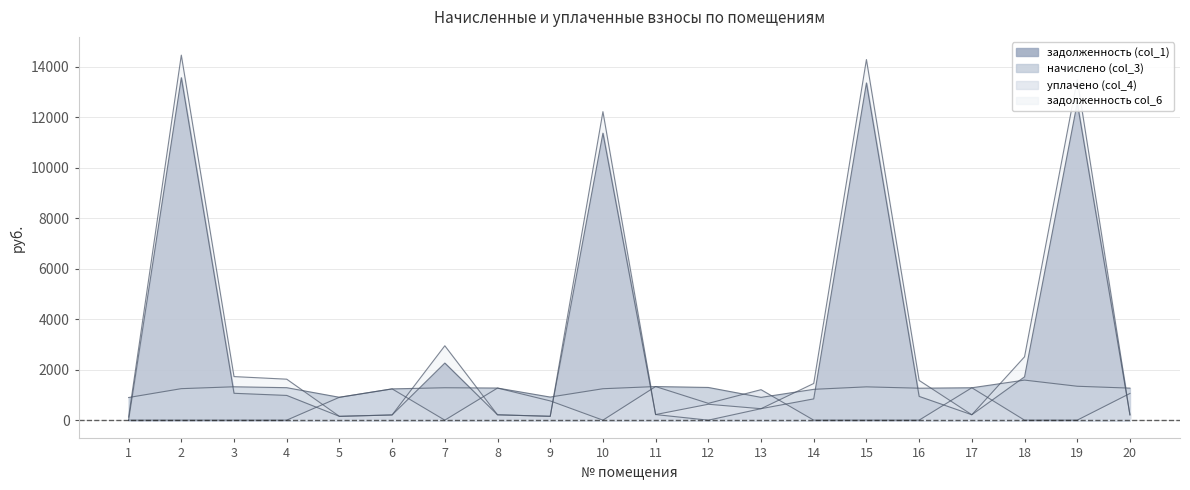

Which series changed the most between 5 and 12?

задолженность col_6